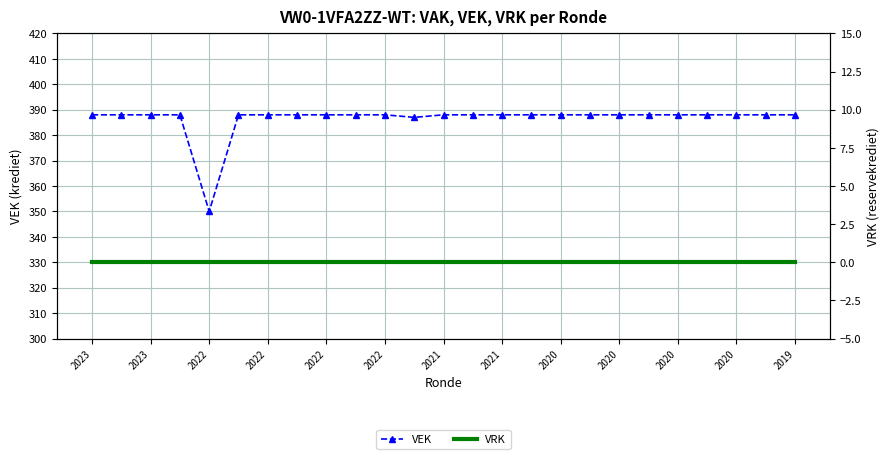

Which category has the highest value across all series?

2023